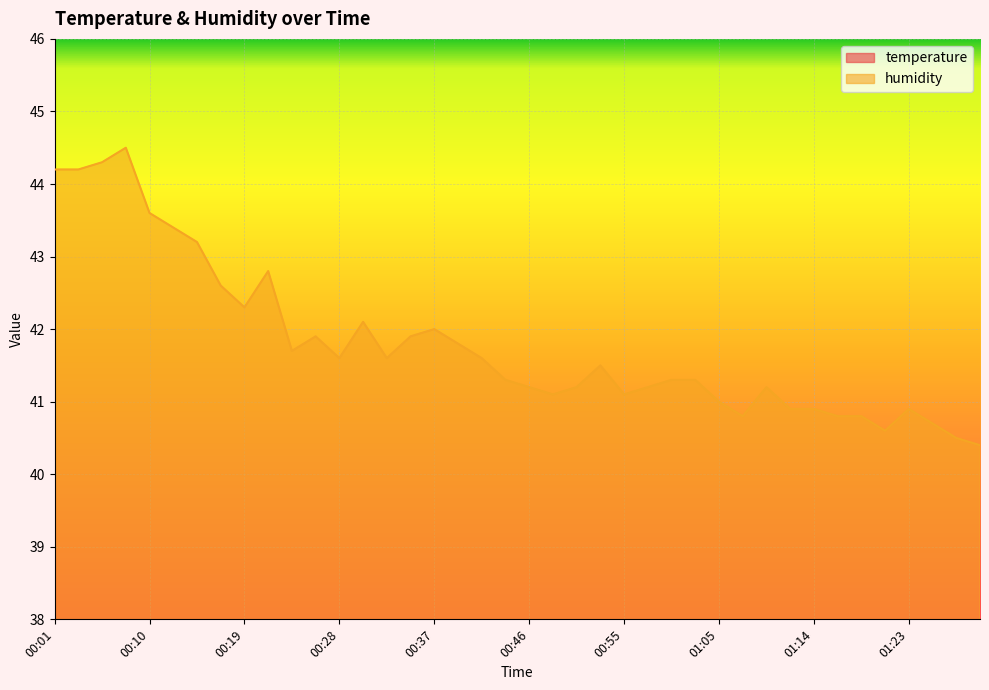

Reading left to right, transcribe all the data shown in this chart.

temperature: 00:01=26.7	00:03=26.7	00:05=26.7	00:08=26.7	00:10=26.7	00:12=26.6	00:14=26.6	00:17=26.6	00:19=26.6	00:21=26.6	00:24=26.6	00:26=26.6	00:28=26.6	00:30=26.5	00:33=26.5	00:35=26.5	00:37=26.5	00:39=26.5	00:42=26.5	00:44=26.4	00:46=26.4	00:48=26.4	00:51=26.5	00:53=26.4	00:55=26.4	00:58=26.4	01:00=26.4	01:02=26.3	01:05=26.3	01:07=26.3	01:09=26.3	01:11=26.3	01:14=26.3	01:16=26.3	01:18=26.3	01:21=26.2	01:23=26.3	01:25=26.2	01:27=26.2	01:30=26.2
humidity: 00:01=44.2	00:03=44.2	00:05=44.3	00:08=44.5	00:10=43.6	00:12=43.4	00:14=43.2	00:17=42.6	00:19=42.3	00:21=42.8	00:24=41.7	00:26=41.9	00:28=41.6	00:30=42.1	00:33=41.6	00:35=41.9	00:37=42.0	00:39=41.8	00:42=41.6	00:44=41.3	00:46=41.2	00:48=41.1	00:51=41.2	00:53=41.5	00:55=41.1	00:58=41.2	01:00=41.3	01:02=41.3	01:05=41.0	01:07=40.8	01:09=41.2	01:11=40.9	01:14=40.9	01:16=40.8	01:18=40.8	01:21=40.6	01:23=40.9	01:25=40.7	01:27=40.5	01:30=40.4